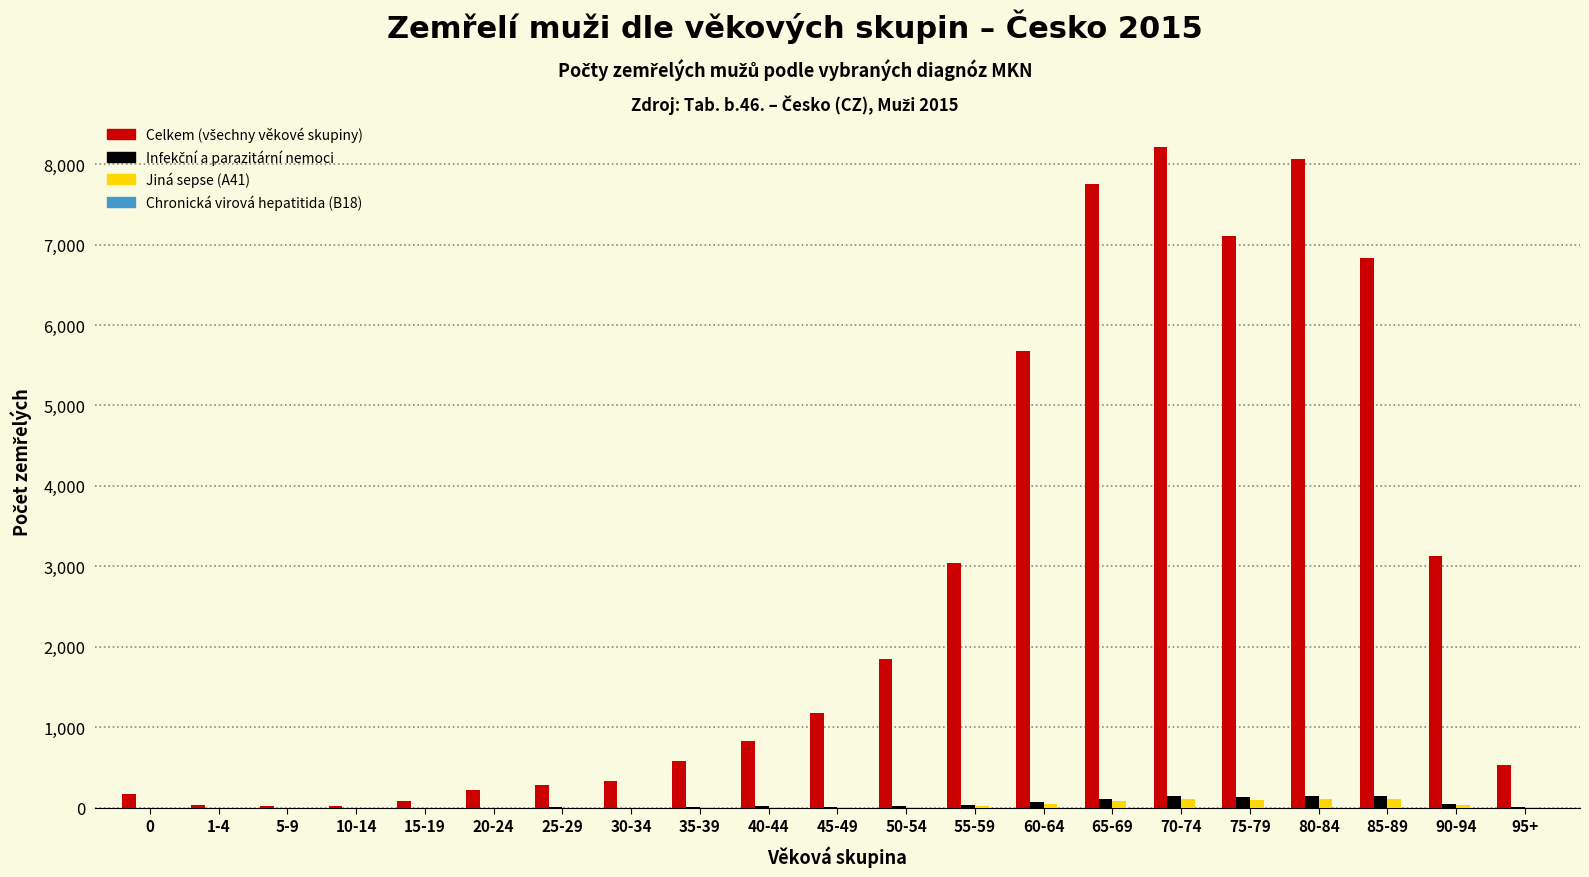

The value of Jiná sepse (A41) at 20-24 is 0. True or false?

True